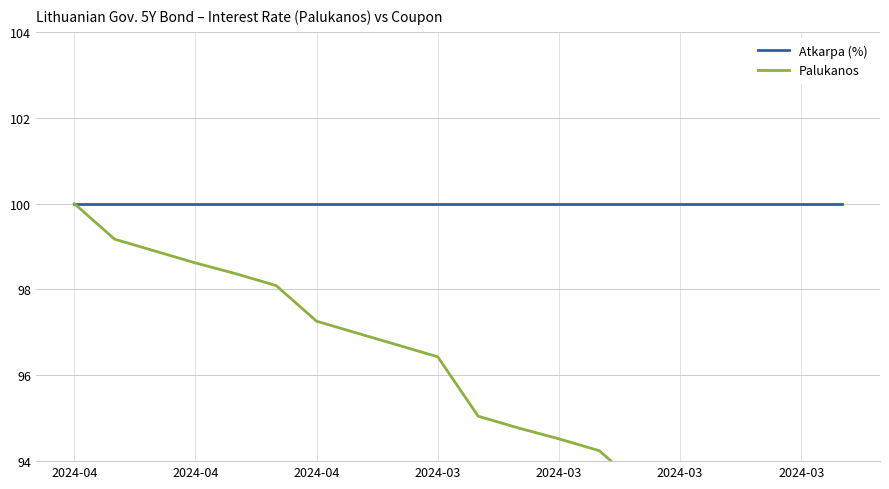

Which series has the largest range (max minus min)?

Palukanos